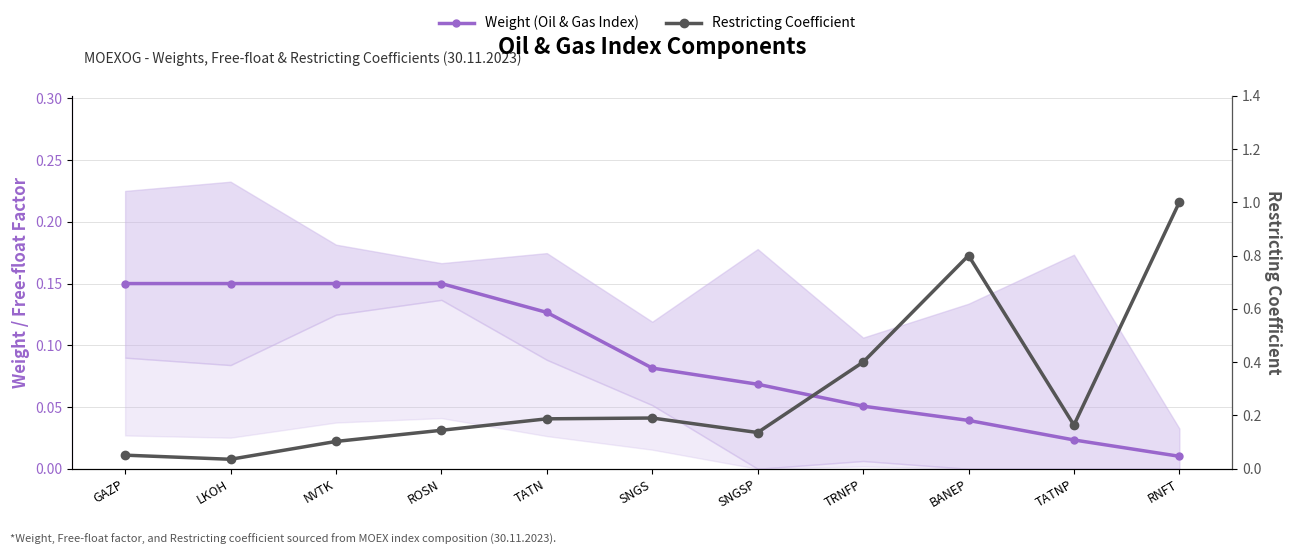

Does the chart display data point markers on the line(s)?

Yes